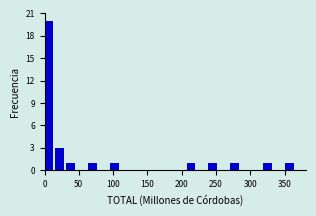

Read against the x-axis, roughly where is the centre of the tallest bar?

5